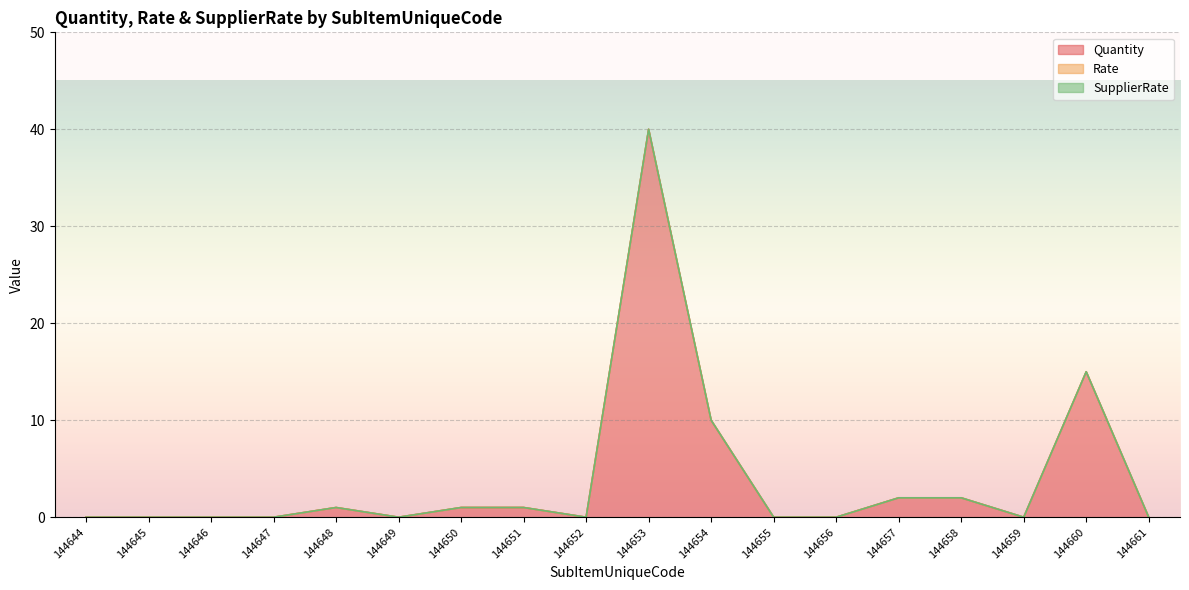

Reading right to left, transcribe all the data shown in this chart.

Quantity: 0	15	0	2	2	0	0	10	40	0	1	1	0	1	0	0	0	0
Rate: 0	0	0	0	0	0	0	0	0	0	0	0	0	0	0	0	0	0
SupplierRate: 0	0	0	0	0	0	0	0	0	0	0	0	0	0	0	0	0	0